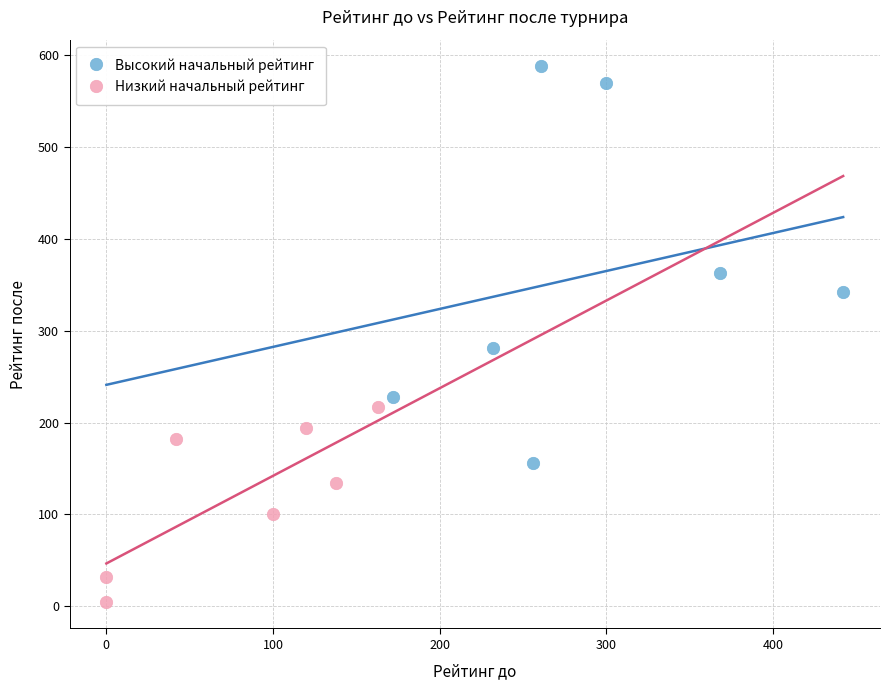

Which series reaches the minimum Y coordinate?

Низкий начальный рейтинг